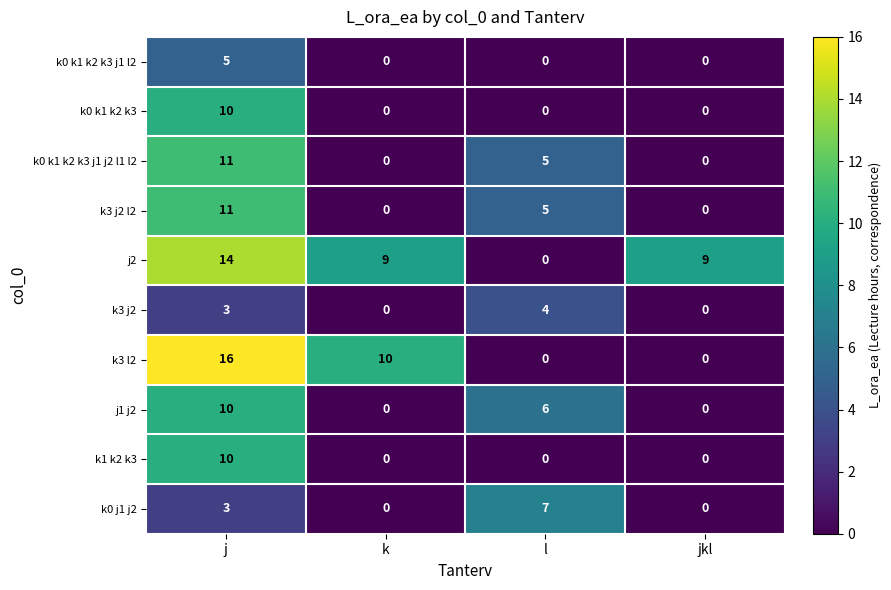

At which category does the chart reach its peak across all series?

j